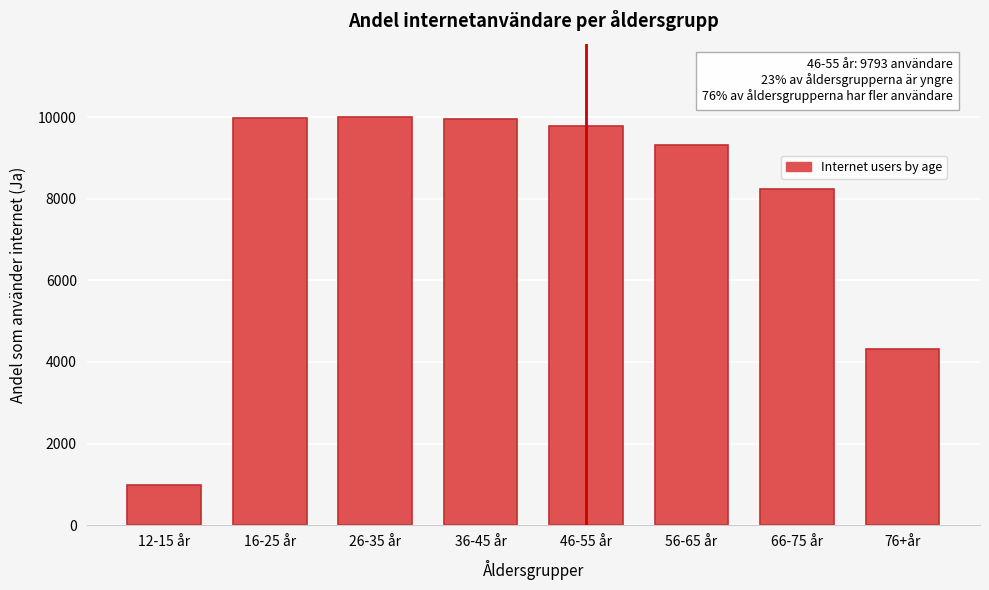

What is the approximate value at 26-35 år?

10000